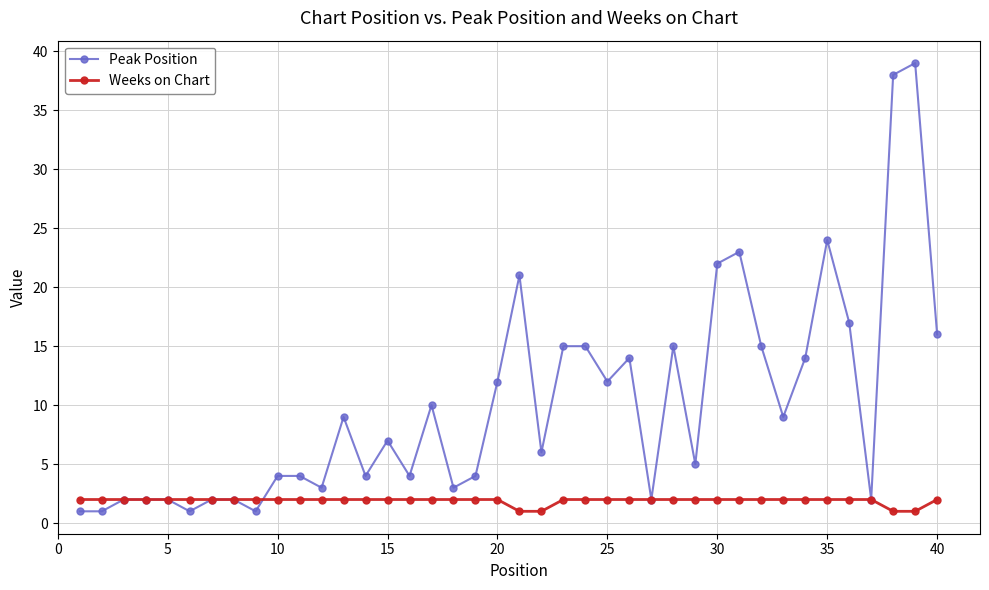

True or false: Peak Position has more than 1 interior local peaks.

True